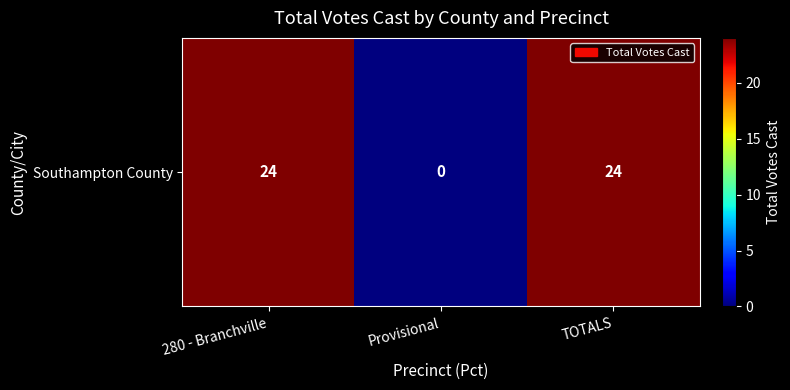

What is the difference between the maximum and minimum values?

24